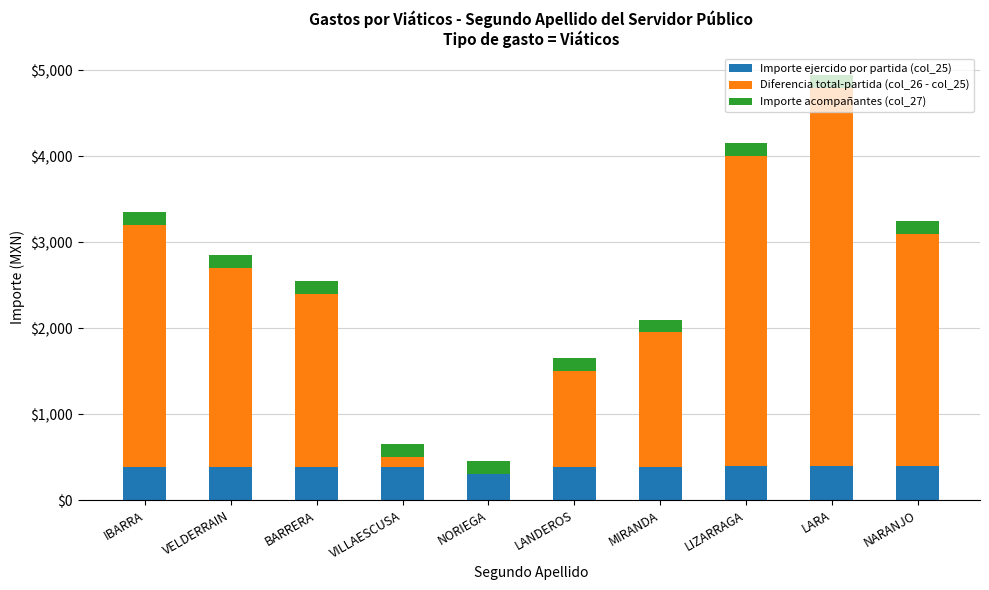

Reading left to right, what are all the values shown in this chart?

Importe ejercido por partida (col_25): IBARRA=383	VELDERRAIN=384	BARRERA=385	VILLAESCUSA=386	NORIEGA=387	LANDEROS=389	MIRANDA=390	LIZARRAGA=391	LARA=392	NARANJO=393
Diferencia total-partida (col_26 - col_25): IBARRA=2817	VELDERRAIN=2316	BARRERA=2015	VILLAESCUSA=114	NORIEGA=-87	LANDEROS=1111	MIRANDA=1560	LIZARRAGA=3609	LARA=4408	NARANJO=2707
Importe acompañantes (col_27): IBARRA=150	VELDERRAIN=150	BARRERA=150	VILLAESCUSA=150	NORIEGA=150	LANDEROS=150	MIRANDA=150	LIZARRAGA=150	LARA=150	NARANJO=150